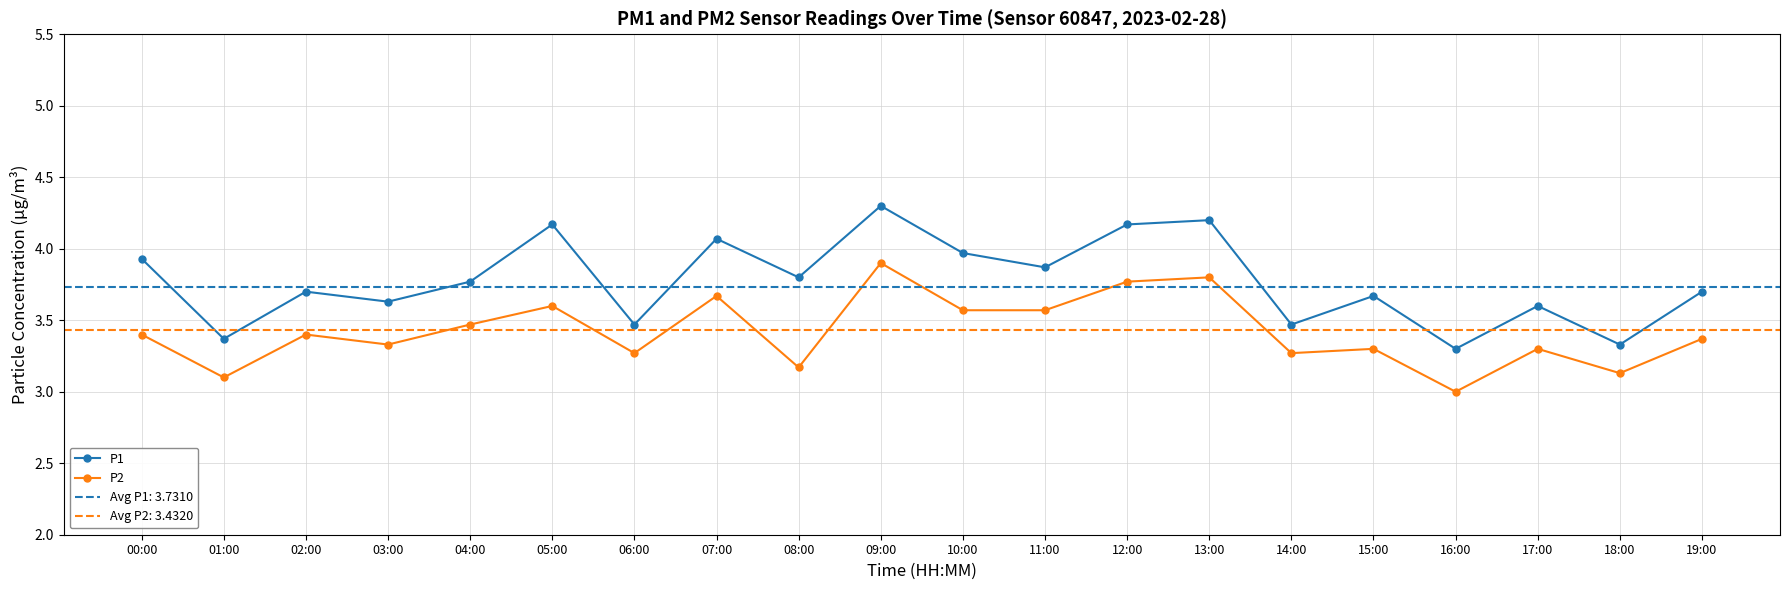

What is the difference between the maximum and minimum values in the P1 series?

1.0